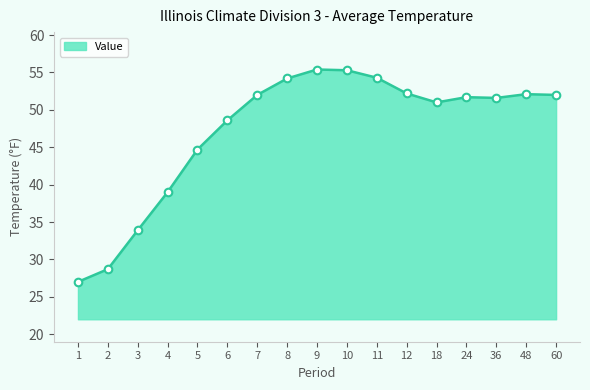

What is the change in value from 18 to 60?

+1.0